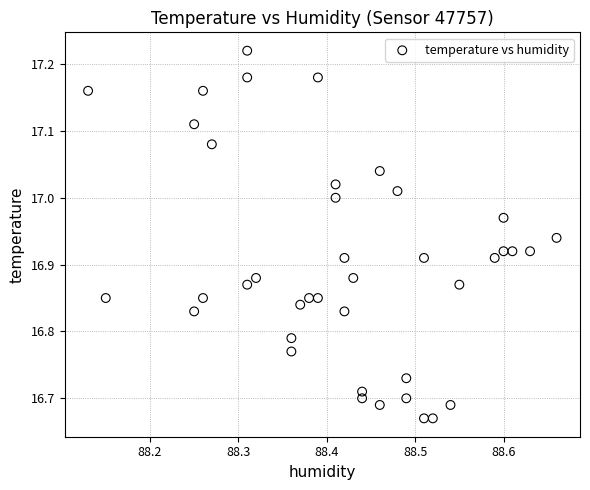

What is the range of X values (max minus min)?

0.5